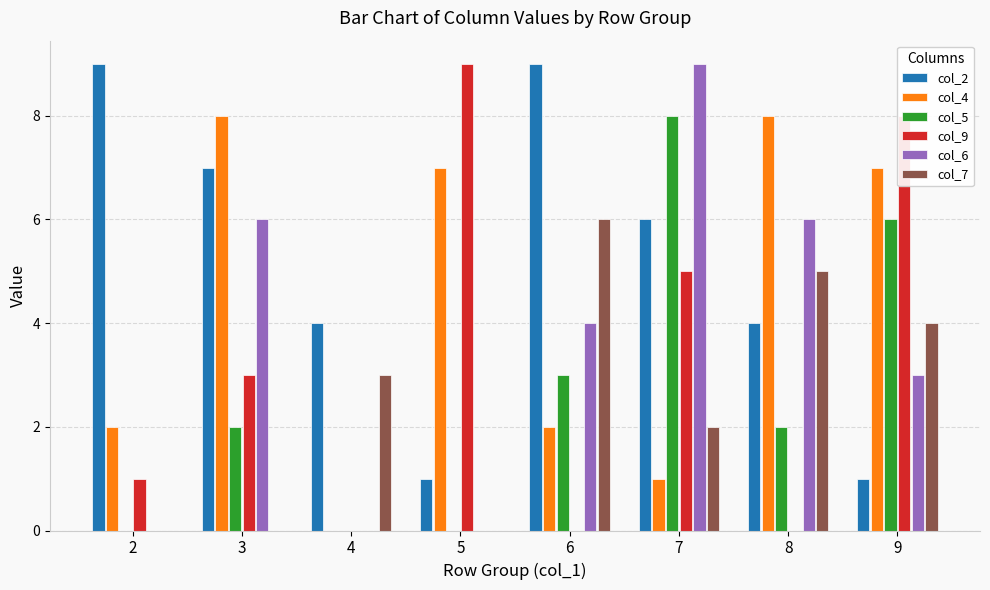

Count the number of categories in the chart.

8